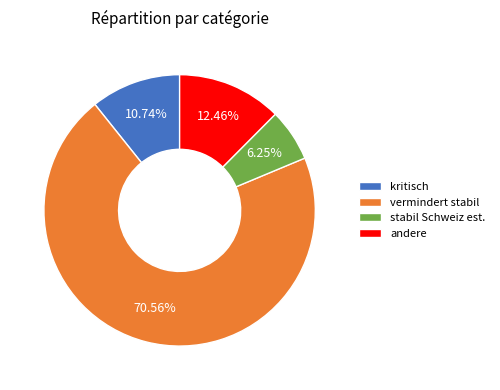

How many segments does this pie chart have?

4